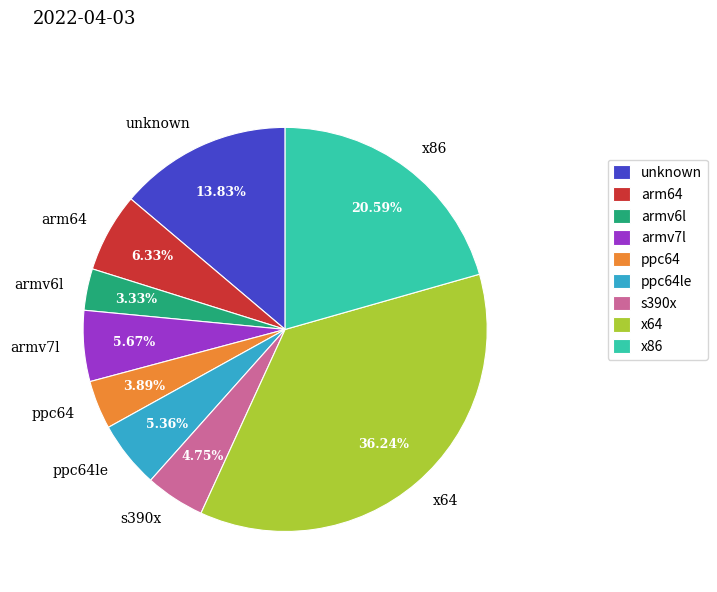

To the nearest percent, what is the average slice percentage?

11%